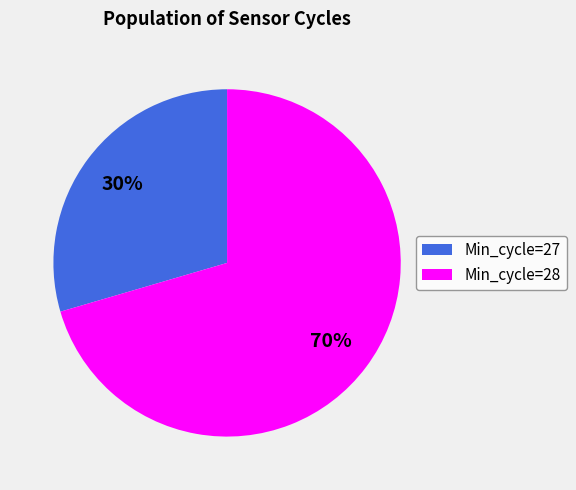

Approximately how many times larger is the value at Min_cycle=27 compared to Min_cycle=28?

0.4